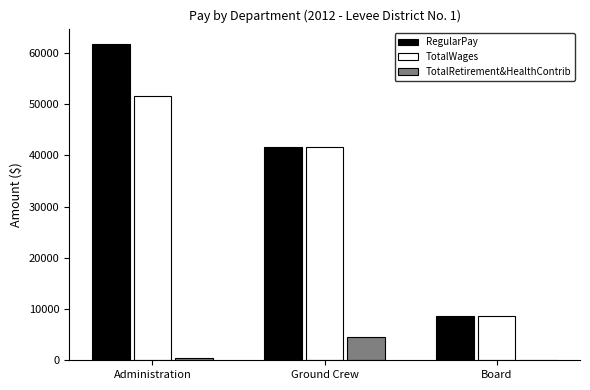

At which label does RegularPay reach its peak?

Administration